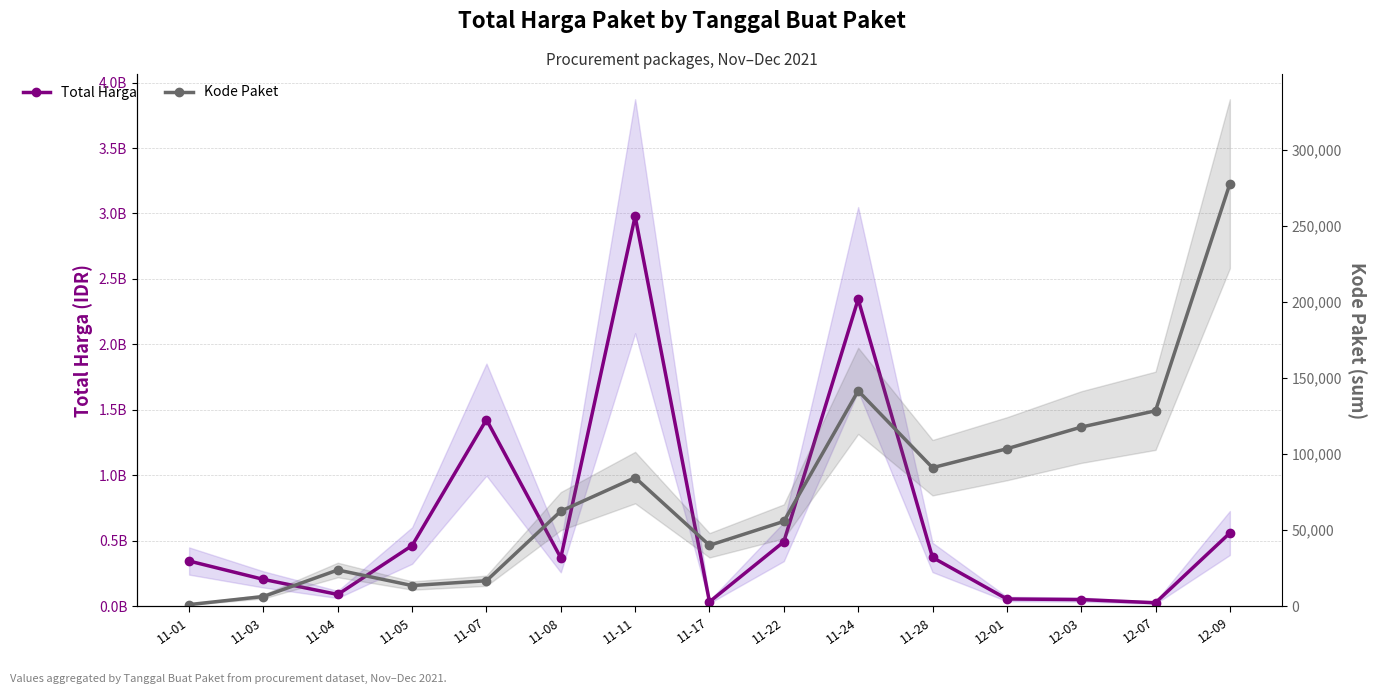

At how many categories does at least one series exceed 93980546?

10